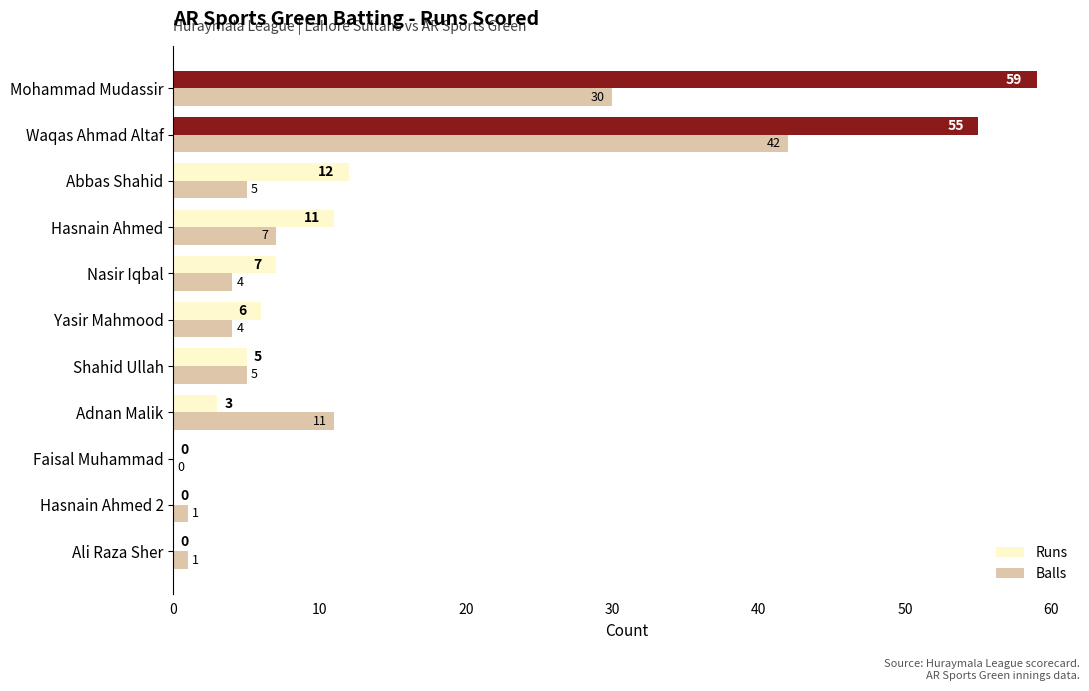

What is the maximum value shown in the chart?

59